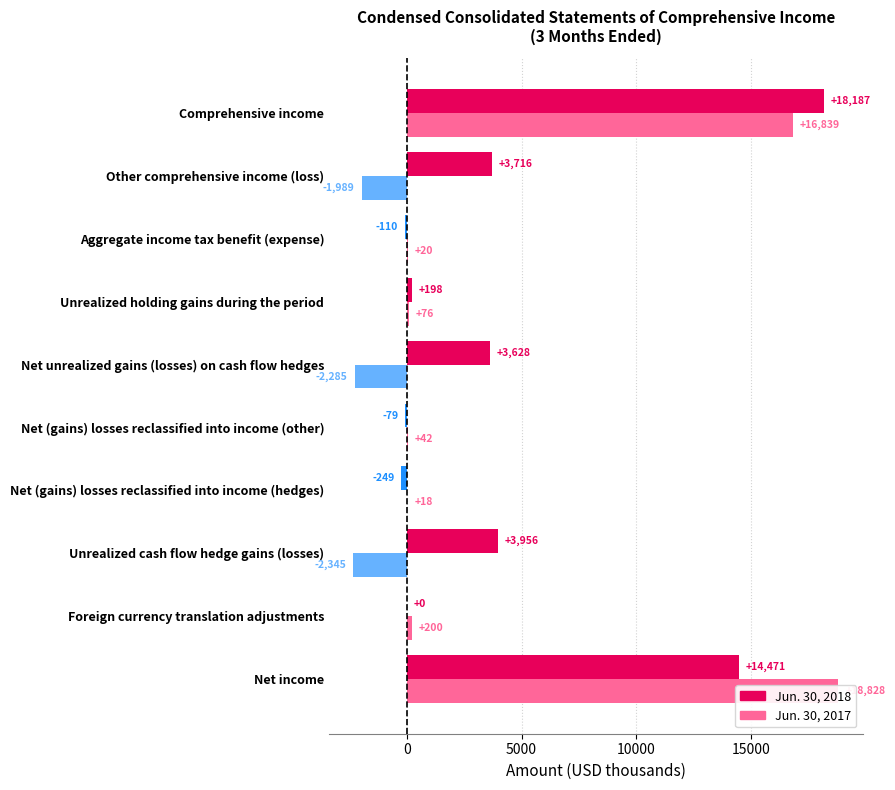

List the series in order of their overall mean, highest first.

Jun. 30, 2018, Jun. 30, 2017